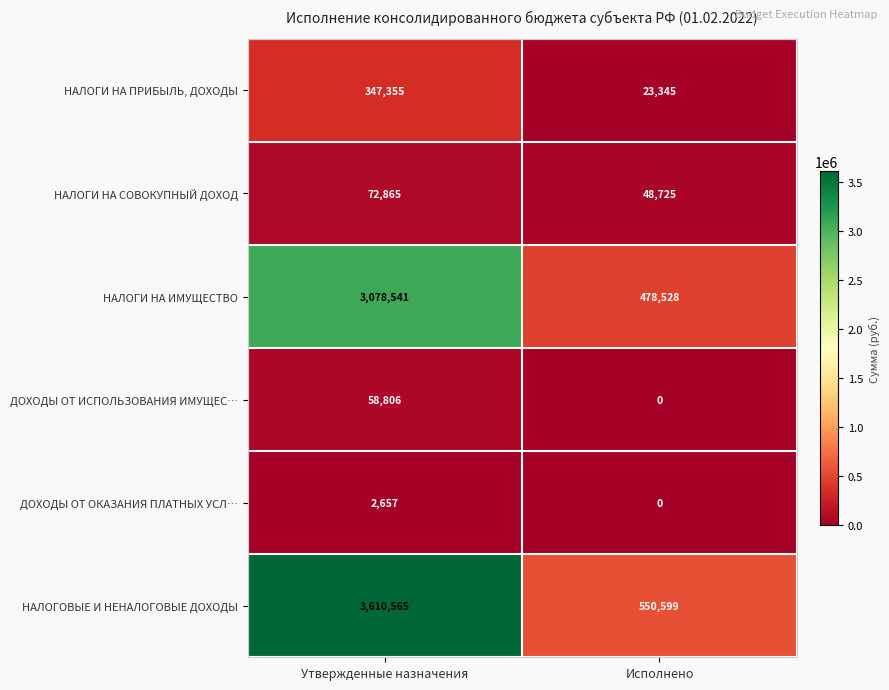

The value of НАЛОГИ НА СОВОКУПНЫЙ ДОХОД at Исполнено is 86688. True or false?

False